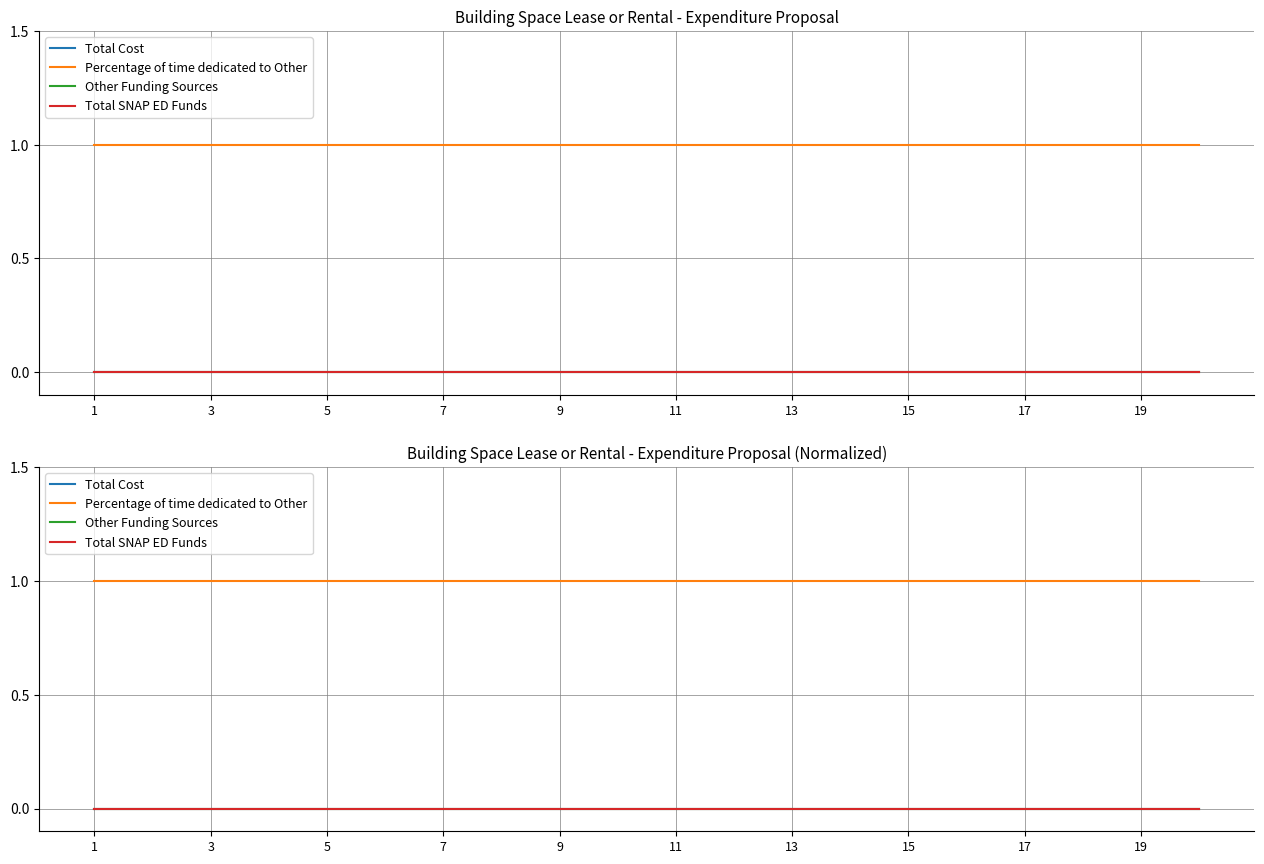

Which series has the largest range (max minus min)?

Total Cost